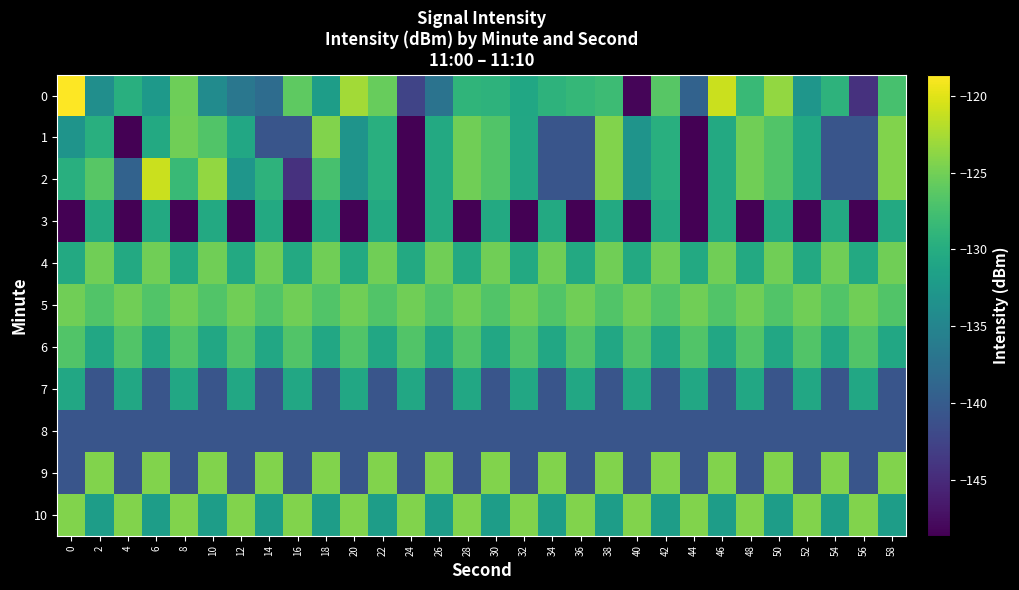

Reading left to right, transcribe all the data shown in this chart.

0: 0=-118.6	2=-133.8	4=-129.7	6=-132.6	8=-125.2	10=-134.2	12=-136.7	14=-138.0	16=-126.1	18=-131.9	20=-122.7	22=-125.6	24=-142.5	26=-137.2	28=-128.9	30=-129.2	32=-130.8	34=-129.2	36=-128.7	38=-128.0	40=-148.3	42=-126.4	44=-139.2	46=-121.0	48=-128.3	50=-123.4	52=-132.9	54=-129.2	56=-144.3	58=-127.3
1: 0=-133.1	2=-129.7	4=-148.6	6=-130.4	8=-125.1	10=-126.8	12=-130.6	14=-140.7	16=-140.7	18=-124.3	20=-133.1	22=-129.7	24=-148.6	26=-130.4	28=-125.1	30=-126.8	32=-130.6	34=-140.7	36=-140.7	38=-124.3	40=-133.1	42=-129.7	44=-148.6	46=-130.4	48=-125.1	50=-126.8	52=-130.6	54=-140.7	56=-140.7	58=-124.3
2: 0=-129.7	2=-126.4	4=-139.2	6=-121.0	8=-128.3	10=-123.4	12=-132.9	14=-129.2	16=-144.3	18=-127.3	20=-133.1	22=-129.7	24=-148.6	26=-130.4	28=-125.1	30=-126.8	32=-130.6	34=-140.7	36=-140.7	38=-124.3	40=-133.1	42=-129.7	44=-148.6	46=-130.4	48=-125.1	50=-126.8	52=-130.6	54=-140.7	56=-140.7	58=-124.3
3: 0=-148.6	2=-130.4	4=-148.6	6=-130.4	8=-148.6	10=-130.4	12=-148.6	14=-130.4	16=-148.6	18=-130.4	20=-148.6	22=-130.4	24=-148.6	26=-130.4	28=-148.6	30=-130.4	32=-148.6	34=-130.4	36=-148.6	38=-130.4	40=-148.6	42=-130.4	44=-148.6	46=-130.4	48=-148.6	50=-130.4	52=-148.6	54=-130.4	56=-148.6	58=-130.4
4: 0=-130.4	2=-125.1	4=-130.4	6=-125.1	8=-130.4	10=-125.1	12=-130.4	14=-125.1	16=-130.4	18=-125.1	20=-130.4	22=-125.1	24=-130.4	26=-125.1	28=-130.4	30=-125.1	32=-130.4	34=-125.1	36=-130.4	38=-125.1	40=-130.4	42=-125.1	44=-130.4	46=-125.1	48=-130.4	50=-125.1	52=-130.4	54=-125.1	56=-130.4	58=-125.1
5: 0=-125.1	2=-126.8	4=-125.1	6=-126.8	8=-125.1	10=-126.8	12=-125.1	14=-126.8	16=-125.1	18=-126.8	20=-125.1	22=-126.8	24=-125.1	26=-126.8	28=-125.1	30=-126.8	32=-125.1	34=-126.8	36=-125.1	38=-126.8	40=-125.1	42=-126.8	44=-125.1	46=-126.8	48=-125.1	50=-126.8	52=-125.1	54=-126.8	56=-125.1	58=-126.8
6: 0=-126.8	2=-130.6	4=-126.8	6=-130.6	8=-126.8	10=-130.6	12=-126.8	14=-130.6	16=-126.8	18=-130.6	20=-126.8	22=-130.6	24=-126.8	26=-130.6	28=-126.8	30=-130.6	32=-126.8	34=-130.6	36=-126.8	38=-130.6	40=-126.8	42=-130.6	44=-126.8	46=-130.6	48=-126.8	50=-130.6	52=-126.8	54=-130.6	56=-126.8	58=-130.6
7: 0=-130.6	2=-140.7	4=-130.6	6=-140.7	8=-130.6	10=-140.7	12=-130.6	14=-140.7	16=-130.6	18=-140.7	20=-130.6	22=-140.7	24=-130.6	26=-140.7	28=-130.6	30=-140.7	32=-130.6	34=-140.7	36=-130.6	38=-140.7	40=-130.6	42=-140.7	44=-130.6	46=-140.7	48=-130.6	50=-140.7	52=-130.6	54=-140.7	56=-130.6	58=-140.7
8: 0=-140.7	2=-140.7	4=-140.7	6=-140.7	8=-140.7	10=-140.7	12=-140.7	14=-140.7	16=-140.7	18=-140.7	20=-140.7	22=-140.7	24=-140.7	26=-140.7	28=-140.7	30=-140.7	32=-140.7	34=-140.7	36=-140.7	38=-140.7	40=-140.7	42=-140.7	44=-140.7	46=-140.7	48=-140.7	50=-140.7	52=-140.7	54=-140.7	56=-140.7	58=-140.7
9: 0=-140.7	2=-124.3	4=-140.7	6=-124.3	8=-140.7	10=-124.3	12=-140.7	14=-124.3	16=-140.7	18=-124.3	20=-140.7	22=-124.3	24=-140.7	26=-124.3	28=-140.7	30=-124.3	32=-140.7	34=-124.3	36=-140.7	38=-124.3	40=-140.7	42=-124.3	44=-140.7	46=-124.3	48=-140.7	50=-124.3	52=-140.7	54=-124.3	56=-140.7	58=-124.3
10: 0=-124.3	2=-131.9	4=-124.3	6=-131.9	8=-124.3	10=-131.9	12=-124.3	14=-131.9	16=-124.3	18=-131.9	20=-124.3	22=-131.9	24=-124.3	26=-131.9	28=-124.3	30=-131.9	32=-124.3	34=-131.9	36=-124.3	38=-131.9	40=-124.3	42=-131.9	44=-124.3	46=-131.9	48=-124.3	50=-131.9	52=-124.3	54=-131.9	56=-124.3	58=-131.9